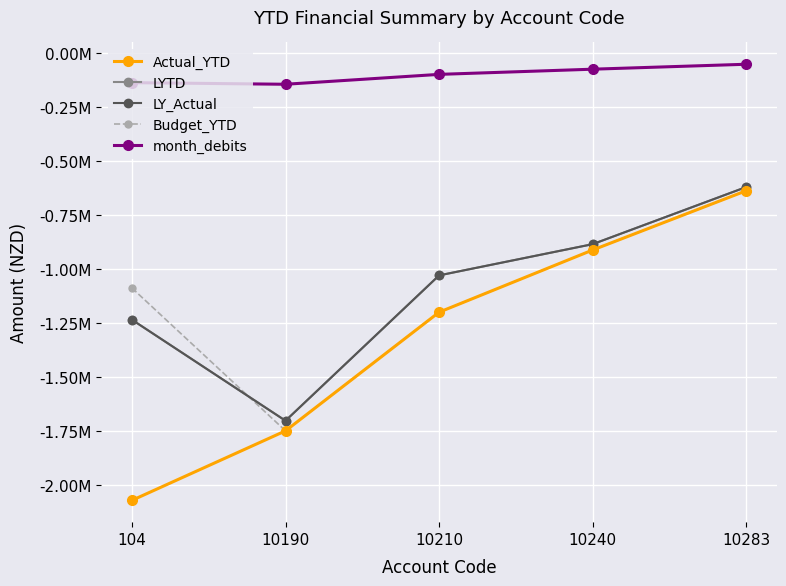

What is the spread (max minus min) of values at 10190?

1603633.3